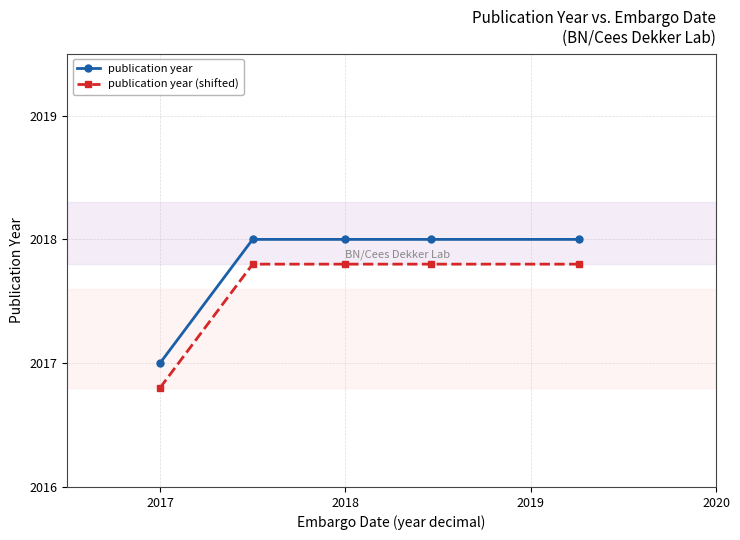

True or false: publication year (shifted) and publication year intersect in this chart.

False